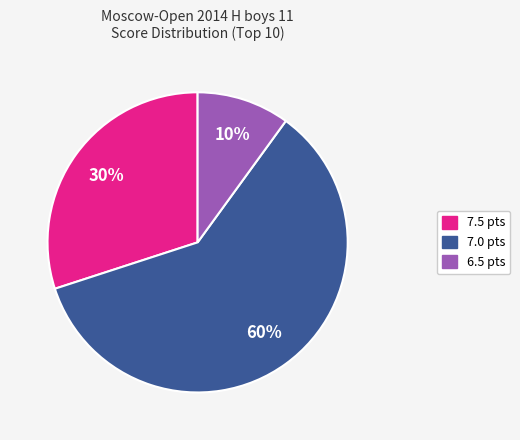

To the nearest percent, what is the average slice percentage?

33%